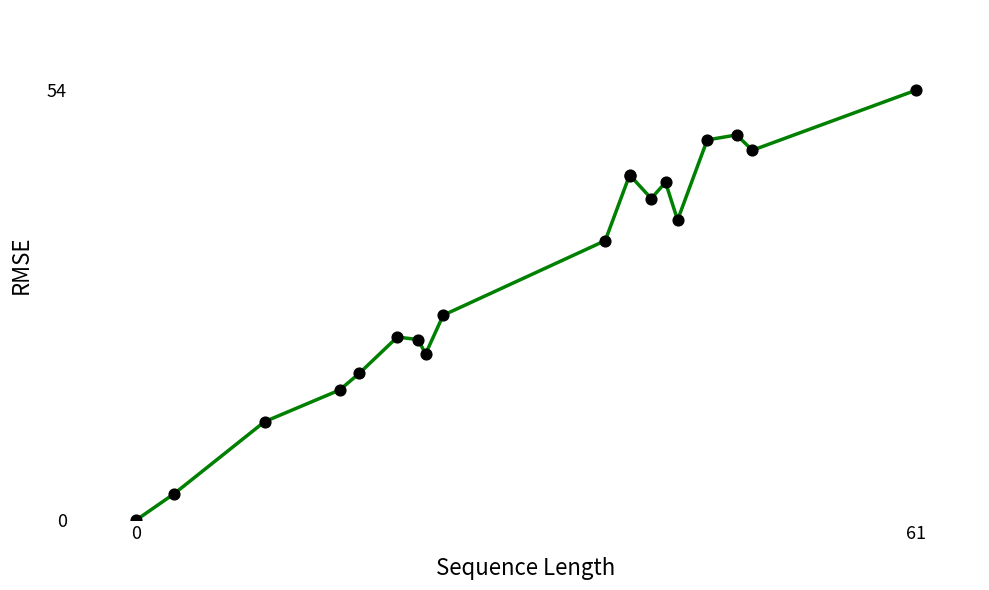

What is the maximum value shown in the chart?

53.6